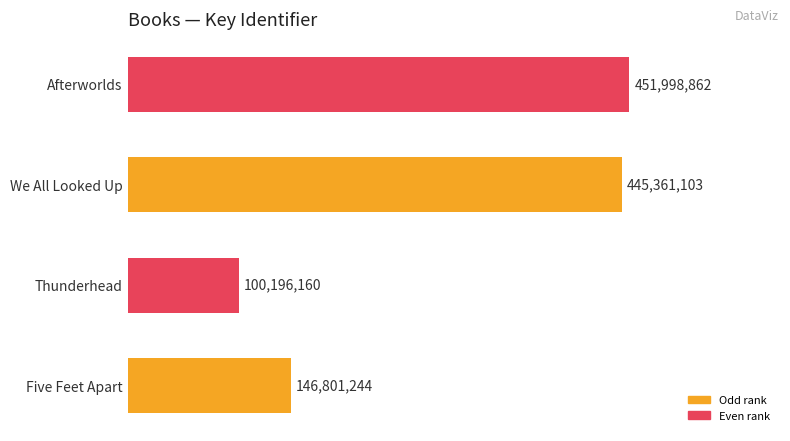

How many bars are there in total?

4